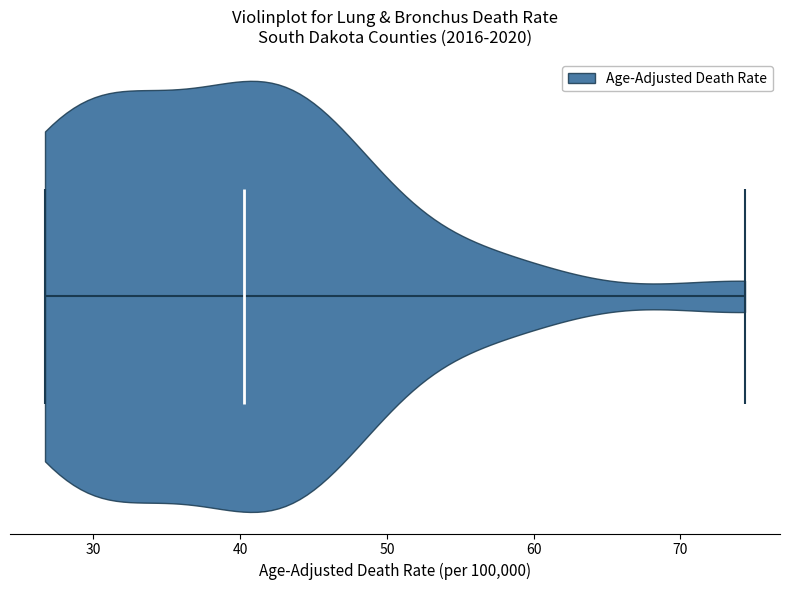

Read this violin plot against the x-axis: where its median line is, and the lowest and highest points the violin reaches. The values are not printed on the chart, so give them approximately, as read against the axis.

median line 40, lowest point 27, highest point 74